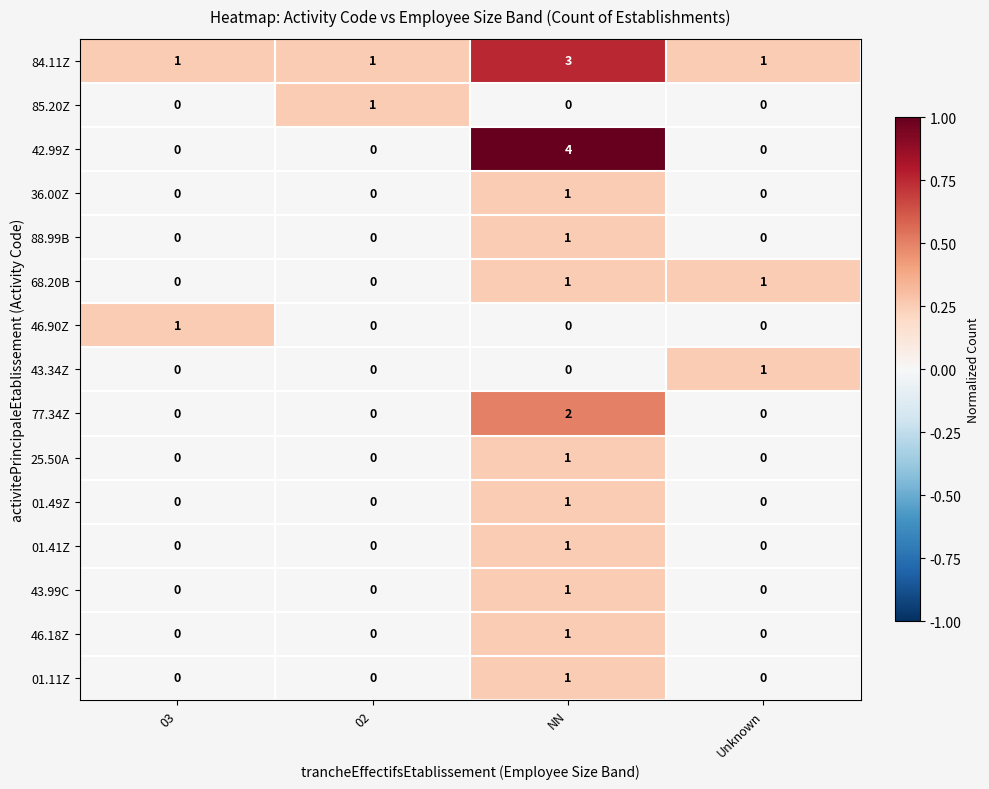

Which series changed the most between NN and Unknown?

42.99Z